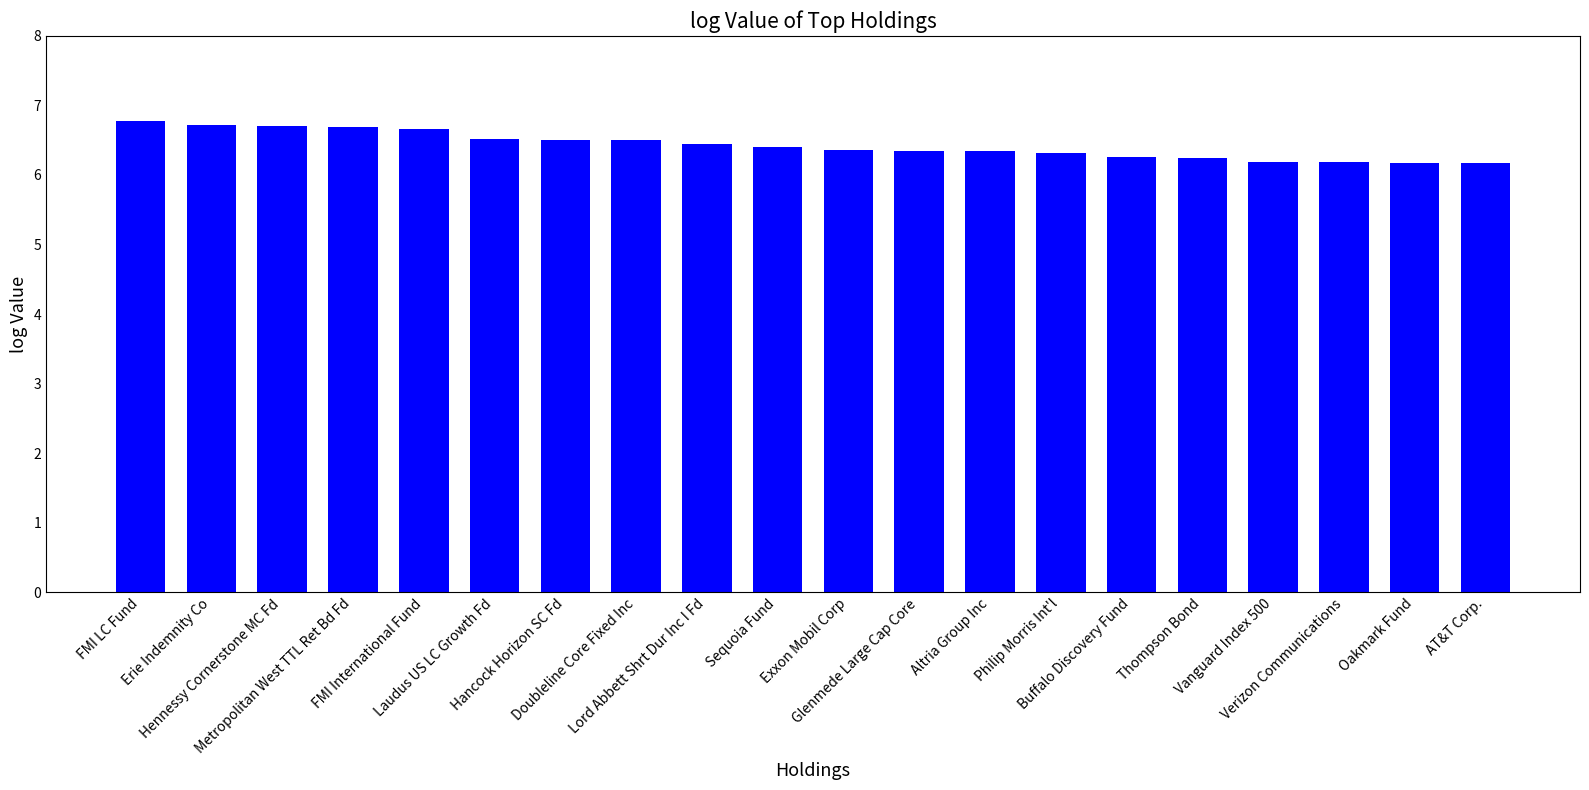

Is it true that the value at Oakmark Fund is 6.2?

True